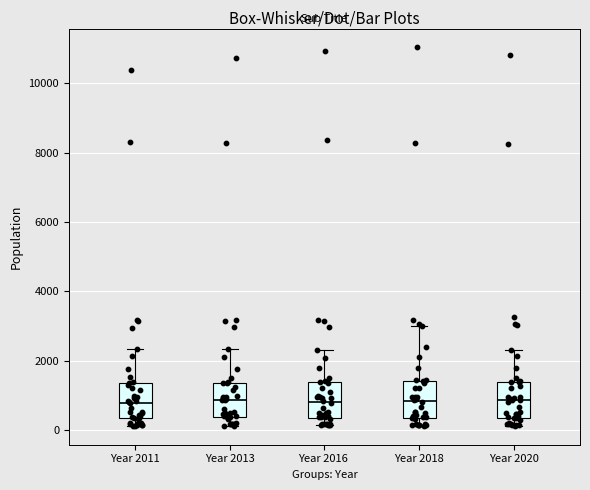

Where is the upper edge of the box for Year 2018 on the y-axis? The values are not printed on the chart, so give them approximately, as read against the axis.

1400